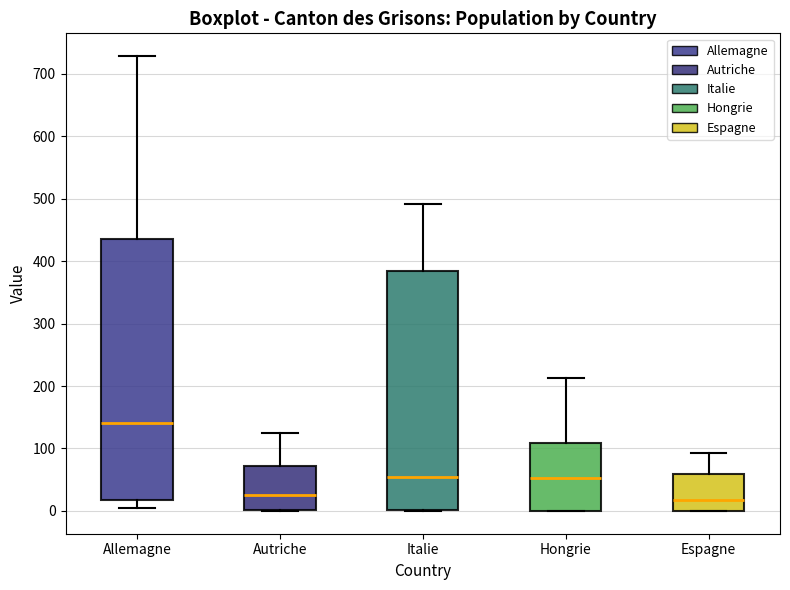

Reading left to right, read every box against the y-axis: the position of its median line, the range the box covers, and the ends of its whiskers. The values are not printed on the chart, so give them approximately, as read against the axis.

Allemagne: median 140, box 20 to 440, whiskers 10 to 730
Autriche: median 30, box 0 to 70, whiskers 0 to 130
Italie: median 50, box 0 to 380, whiskers 0 to 490
Hongrie: median 50, box 0 to 110, whiskers 0 to 210
Espagne: median 20, box 0 to 60, whiskers 0 to 90